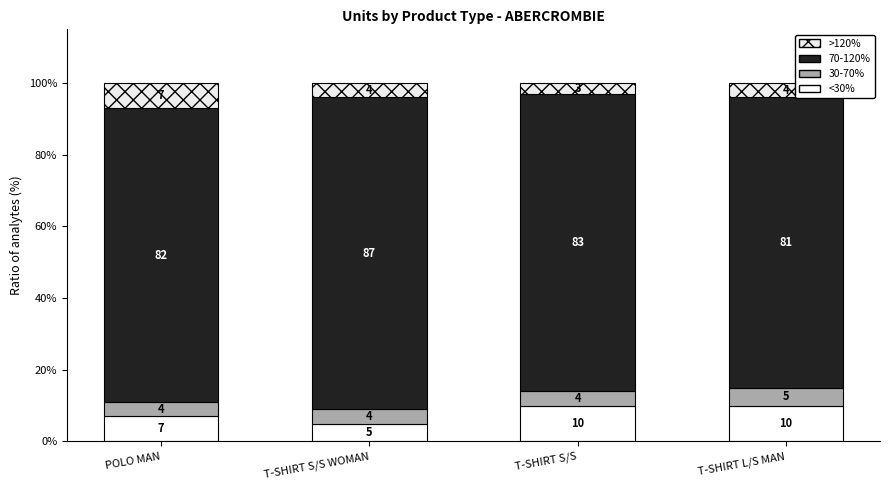

How many values in the <30% series are below 10?

2